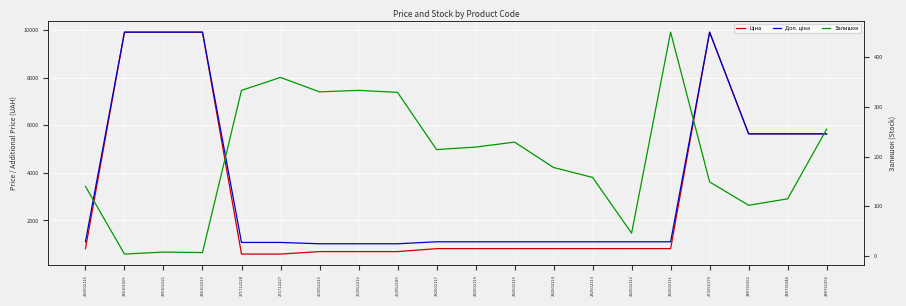

True or false: Доп. ціна and Ціна intersect in this chart.

False